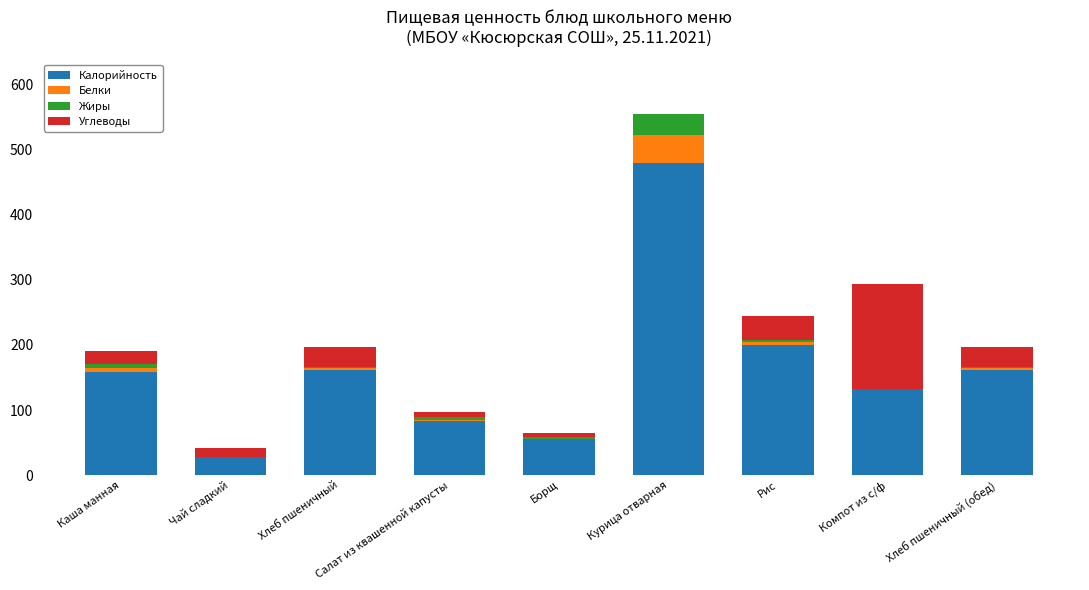

At which category is the sum across all series the highest?

Курица отварная